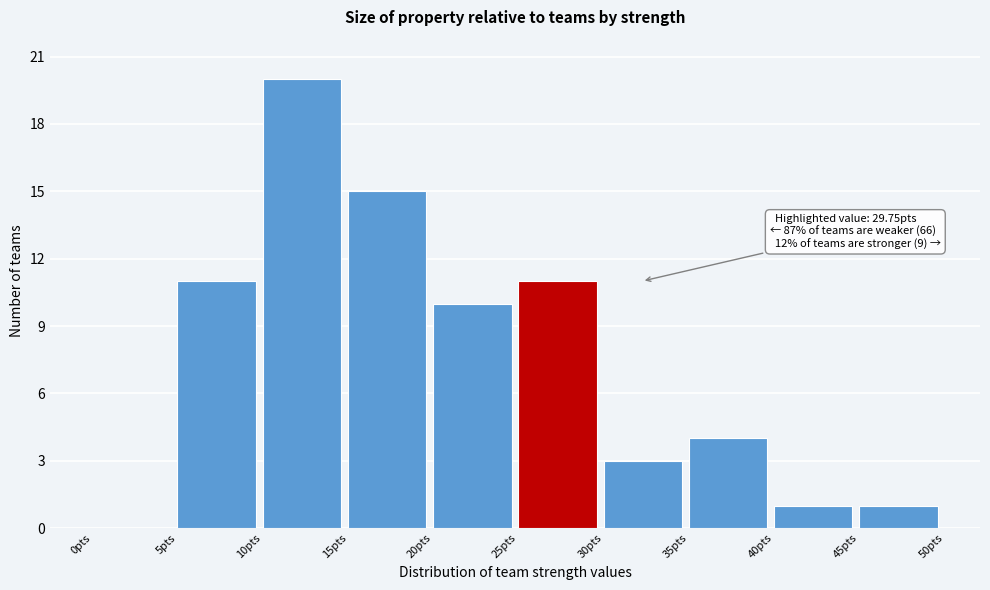

Over which range of the x-axis is the bar tallest?

10 to 15